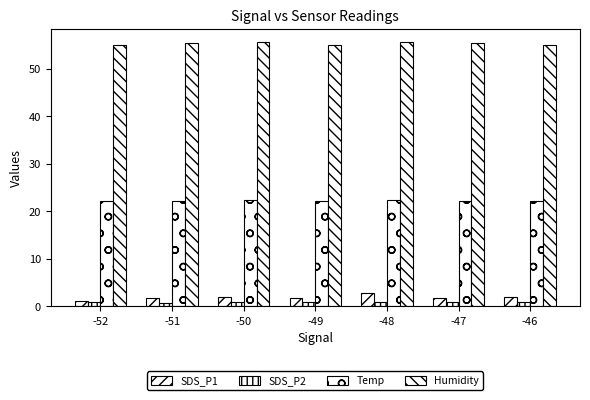

What is the difference between the highest and lowest values at -52?

54.1